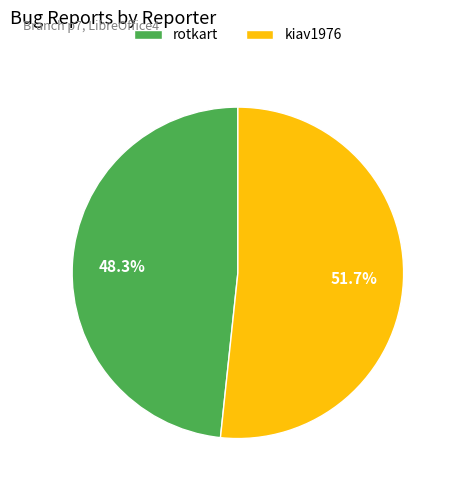

Rank the categories by value from lowest to highest.

rotkart, kiav1976